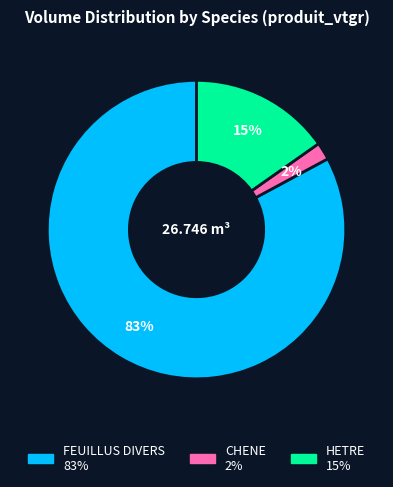

Which category has the smallest portion of the pie?

CHENE